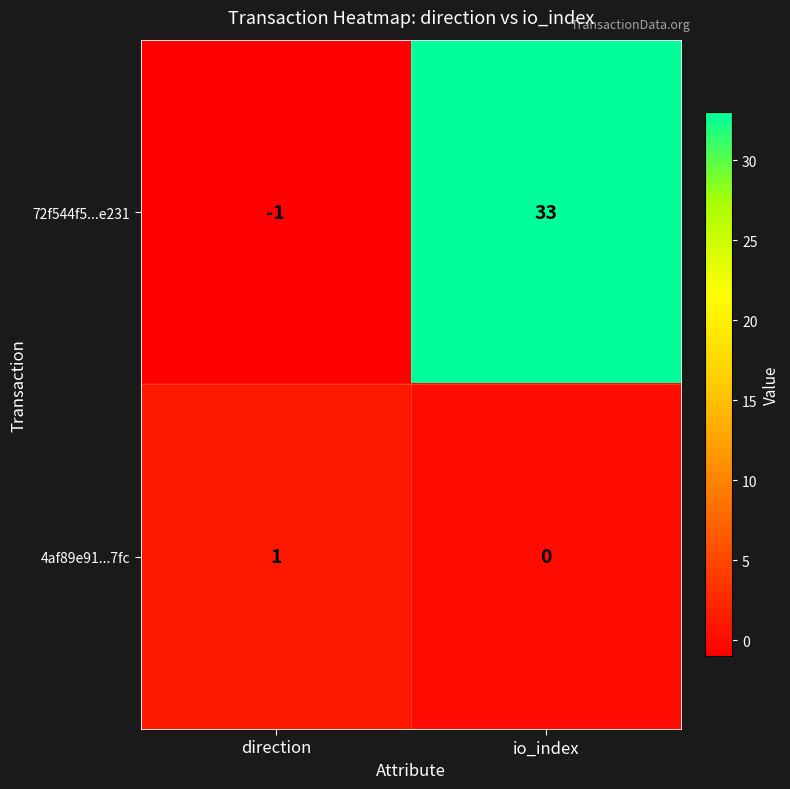

At which category is the sum across all series the highest?

io_index